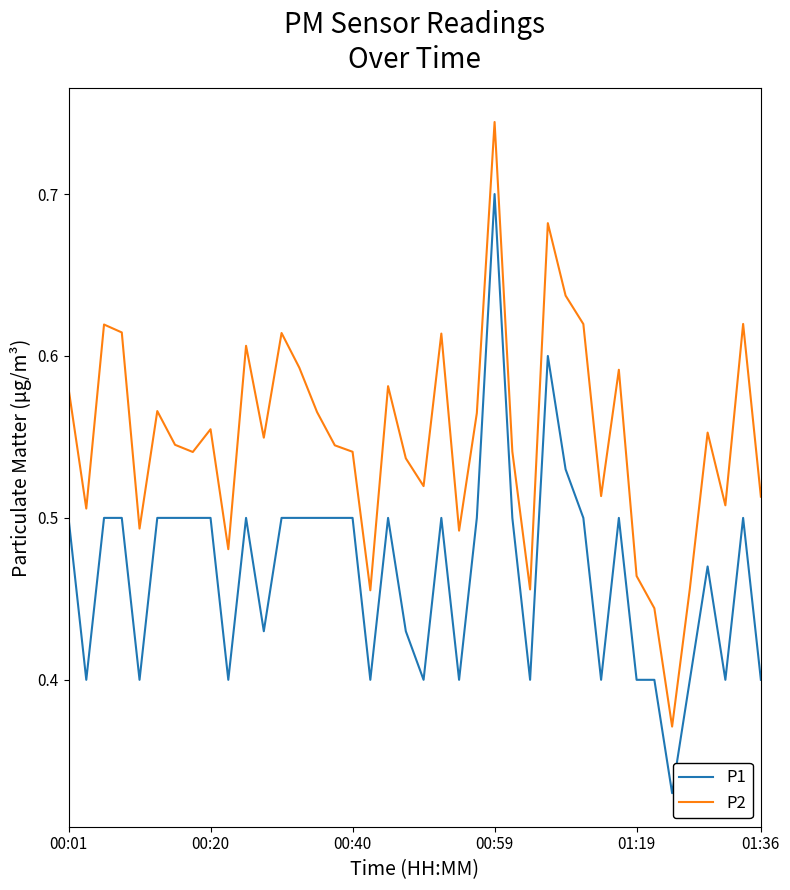

List the series in order of their overall mean, highest first.

P2, P1